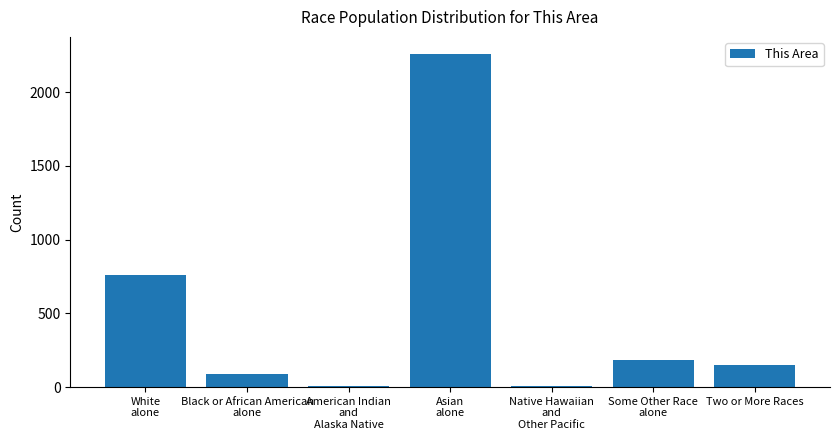

How many series are shown in this chart?

1